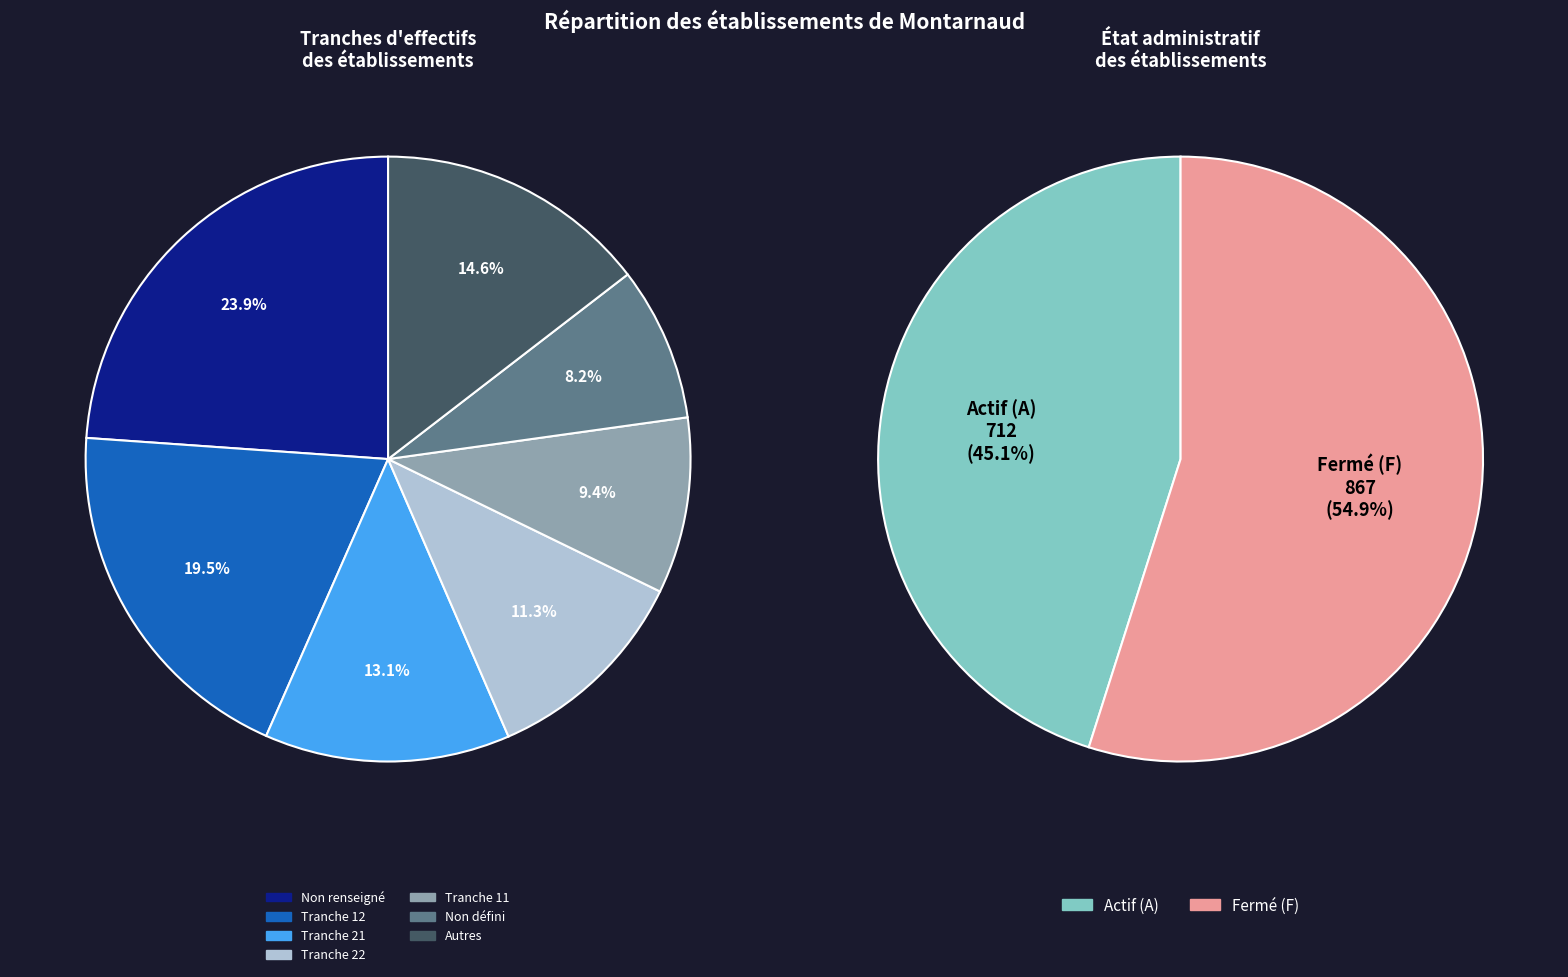

Is there any slice that represents more than half of the pie?

No